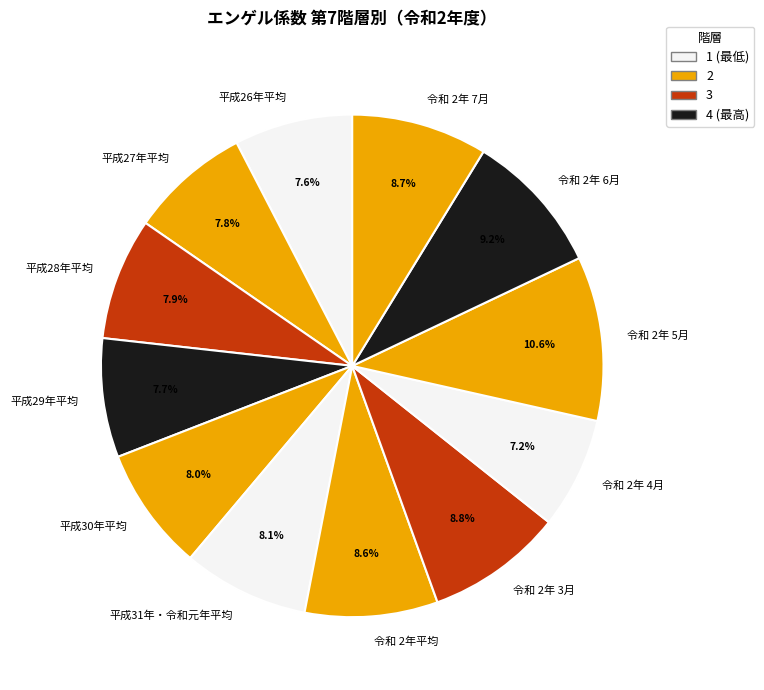

To the nearest percent, what is the average slice percentage?

8%